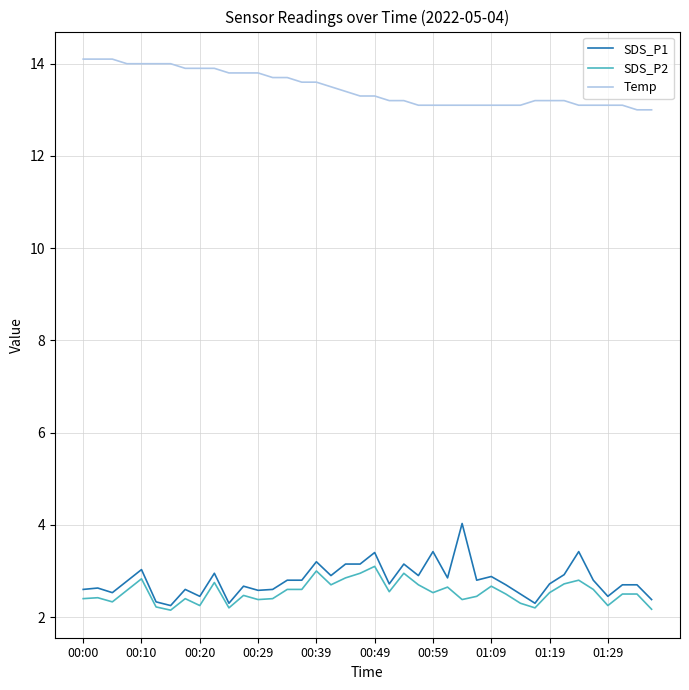

At how many categories does at least one series exceed 5?

40